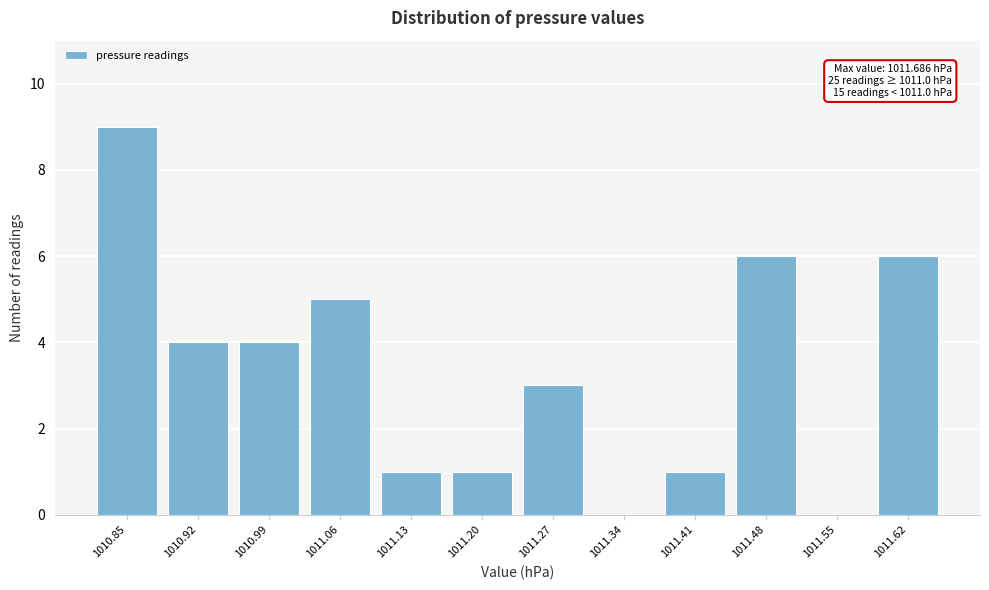

Reading left to right, what are all the values shown in this chart?

1010.85=9	1010.92=4	1010.99=4	1011.06=5	1011.13=1	1011.20=1	1011.27=3	1011.34=0	1011.41=1	1011.48=6	1011.55=0	1011.62=6